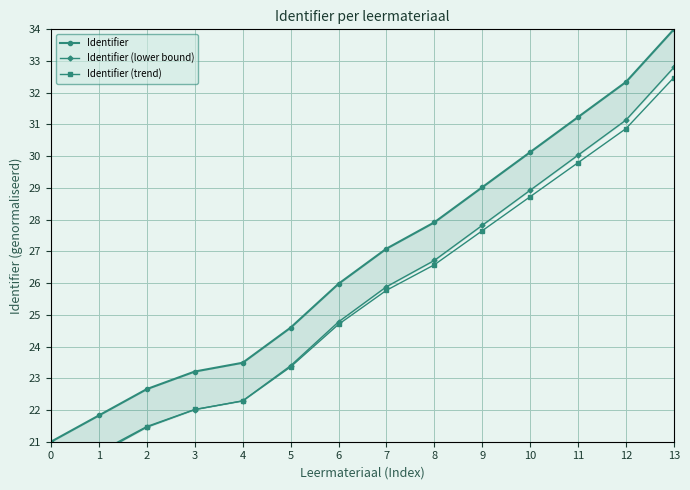

Which series changed the most between 8 and 13?

Identifier